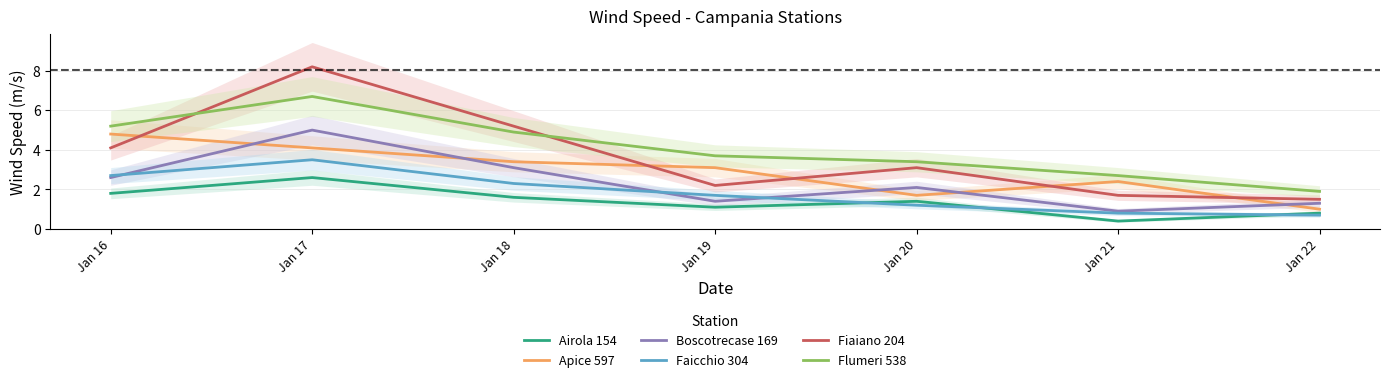

At which label is Flumeri 538 closest to 4?

Jan 19